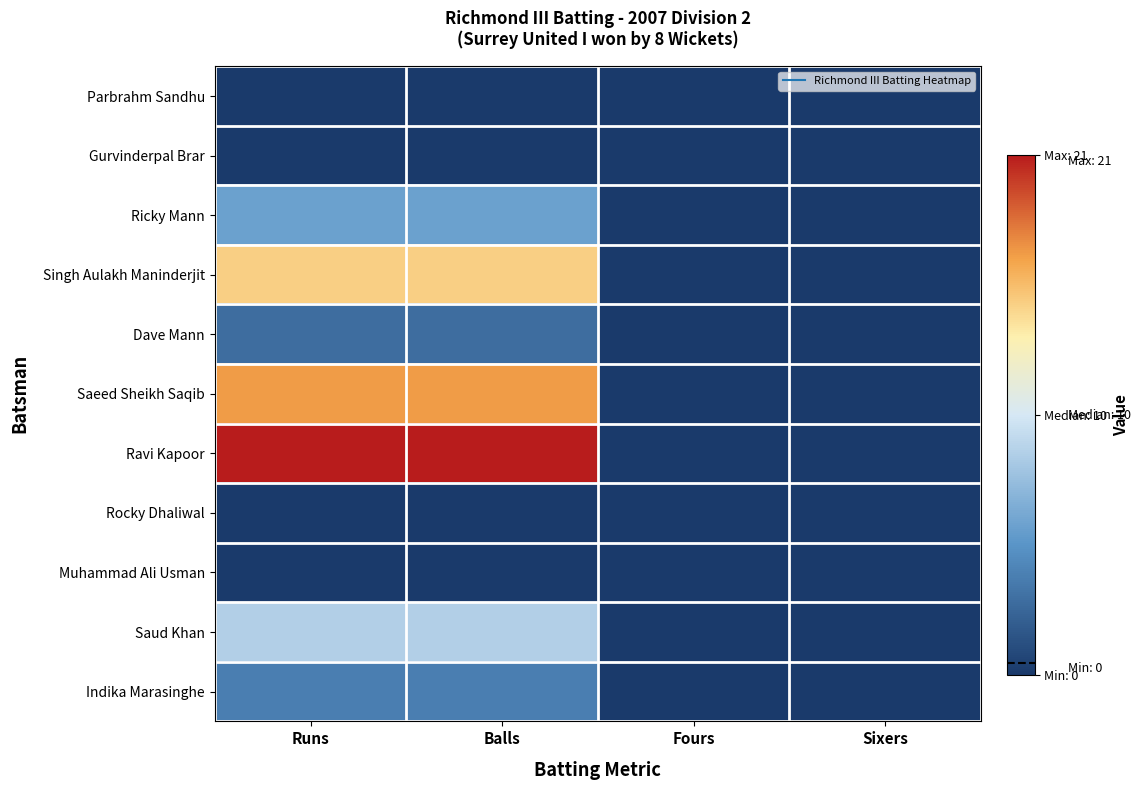

Which series has the largest total across all categories?

Ravi Kapoor